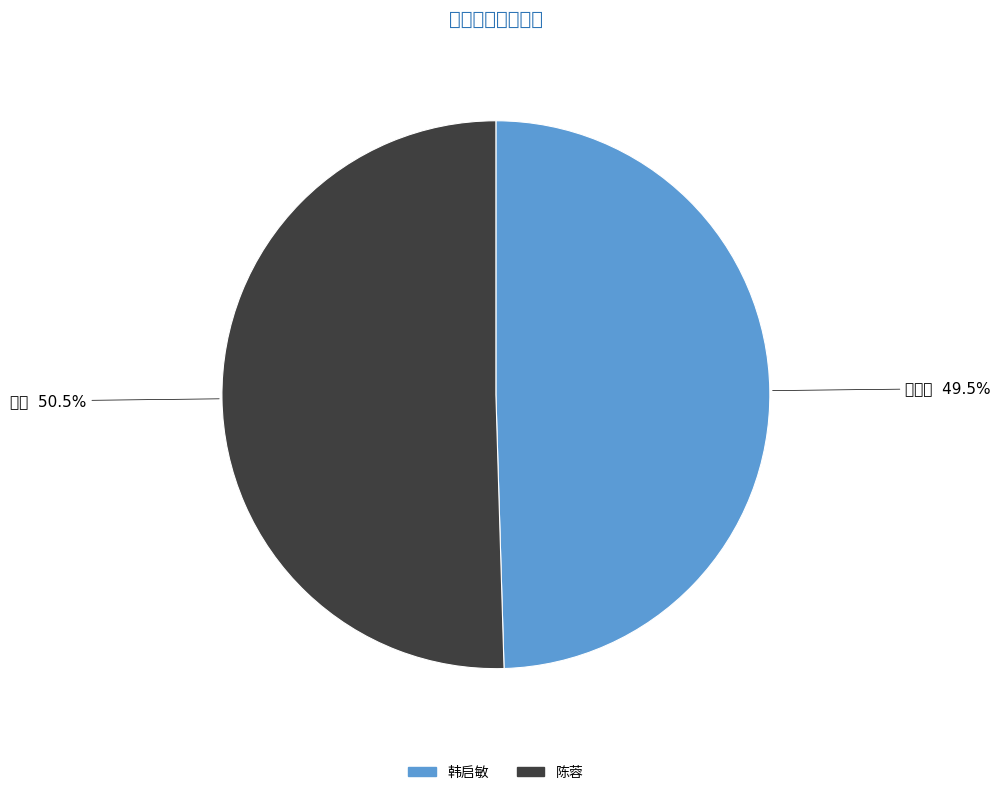

The 韩启敏 slice represents 64% of the pie. True or false?

False